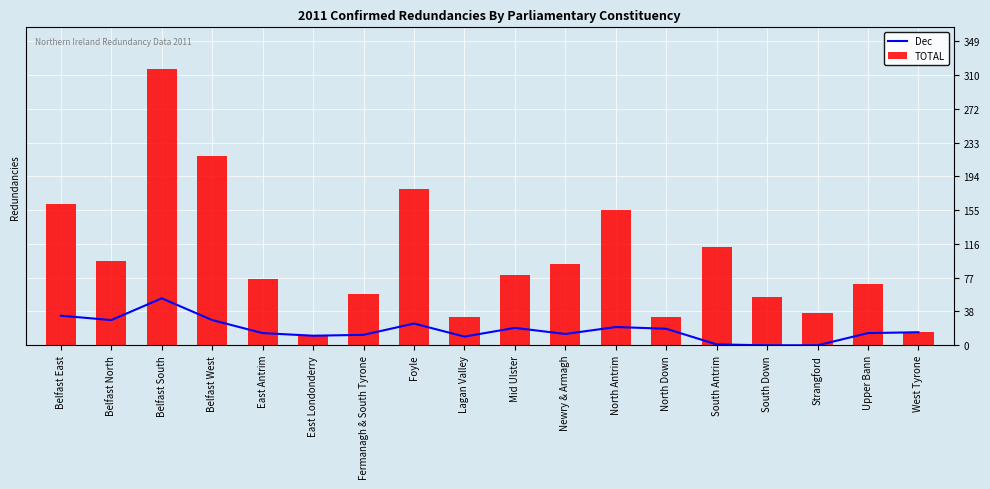

Rank the series by their maximum value, from lowest to highest.

Dec, TOTAL